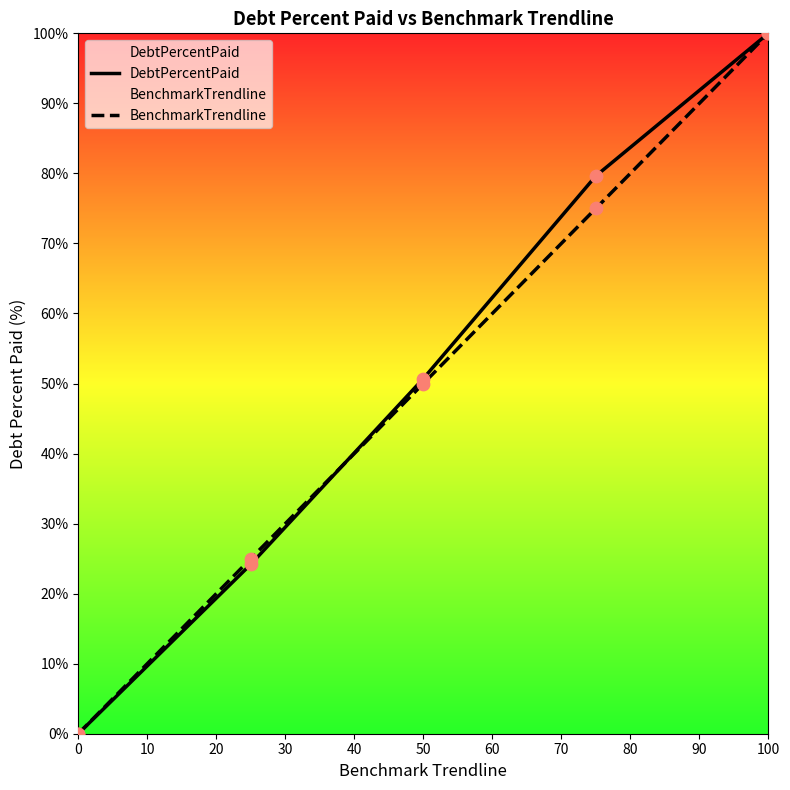

Which series has the largest total across all categories?

DebtPercentPaid